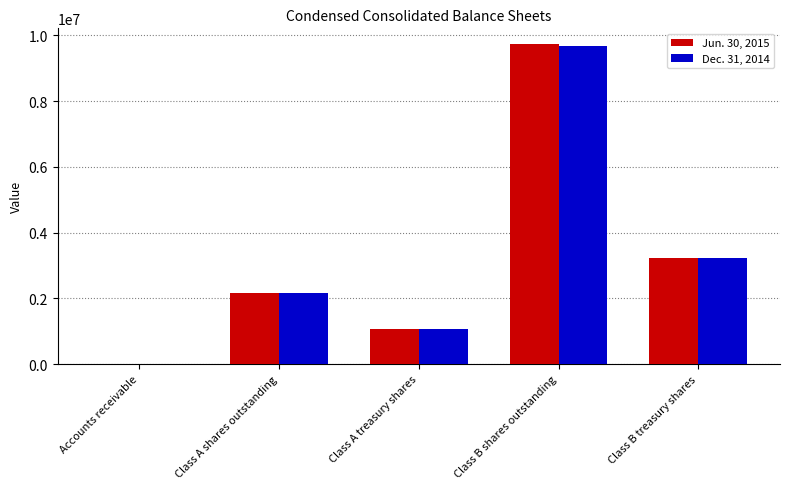

Reading right to left, extract all data points from this chart.

Jun. 30, 2015: 3218307	9725727	1072769	2174912	1953
Dec. 31, 2014: 3218307	9686777	1072769	2174912	1989